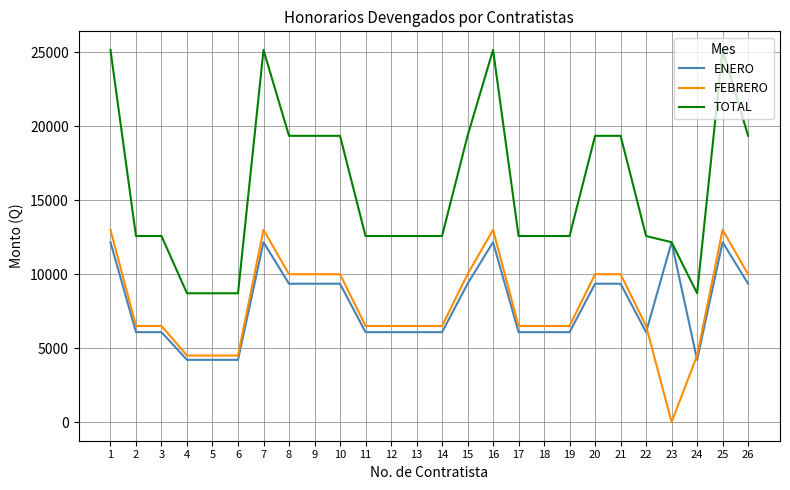

Is the value of TOTAL at 5 greater than the value of FEBRERO at 1?

No